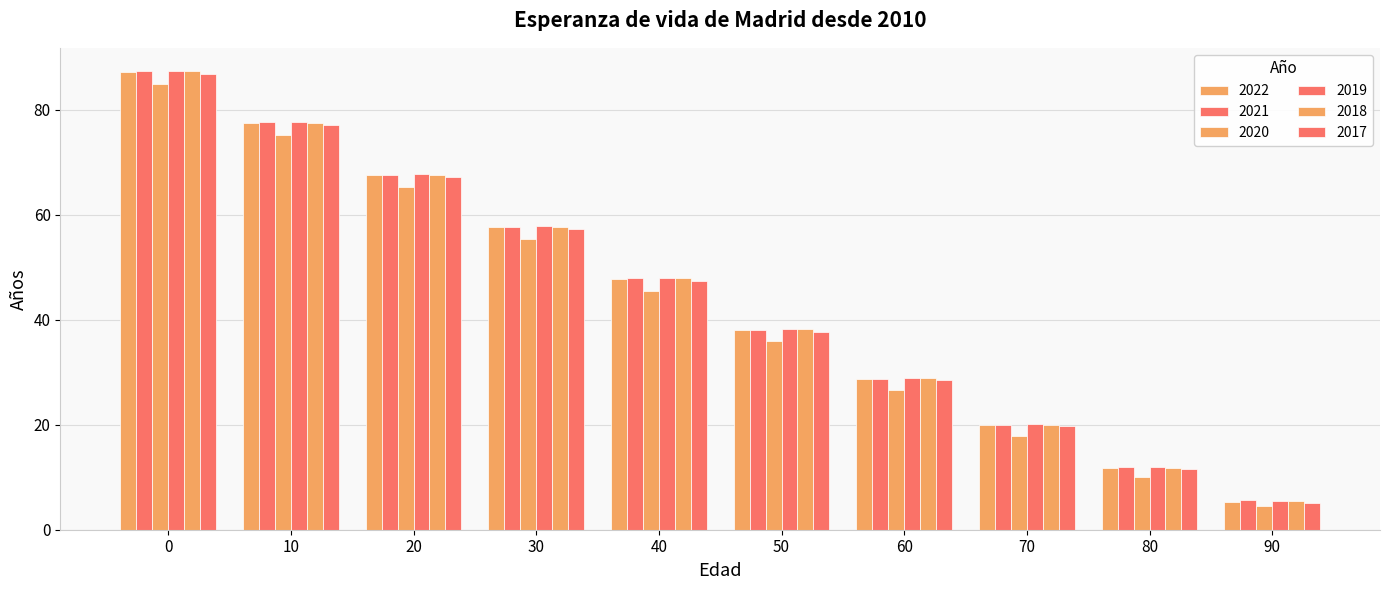

Count the number of data series in this chart.

6